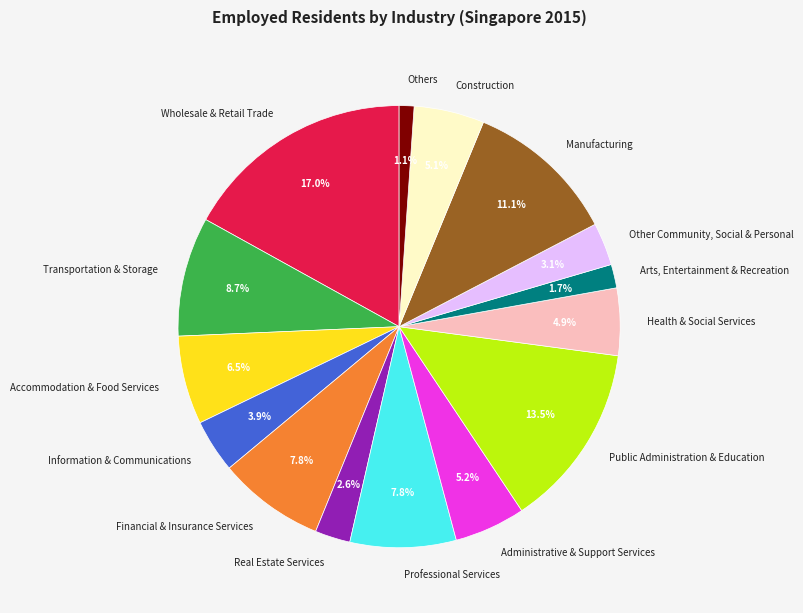

To the nearest percent, what is the average slice percentage?

7%